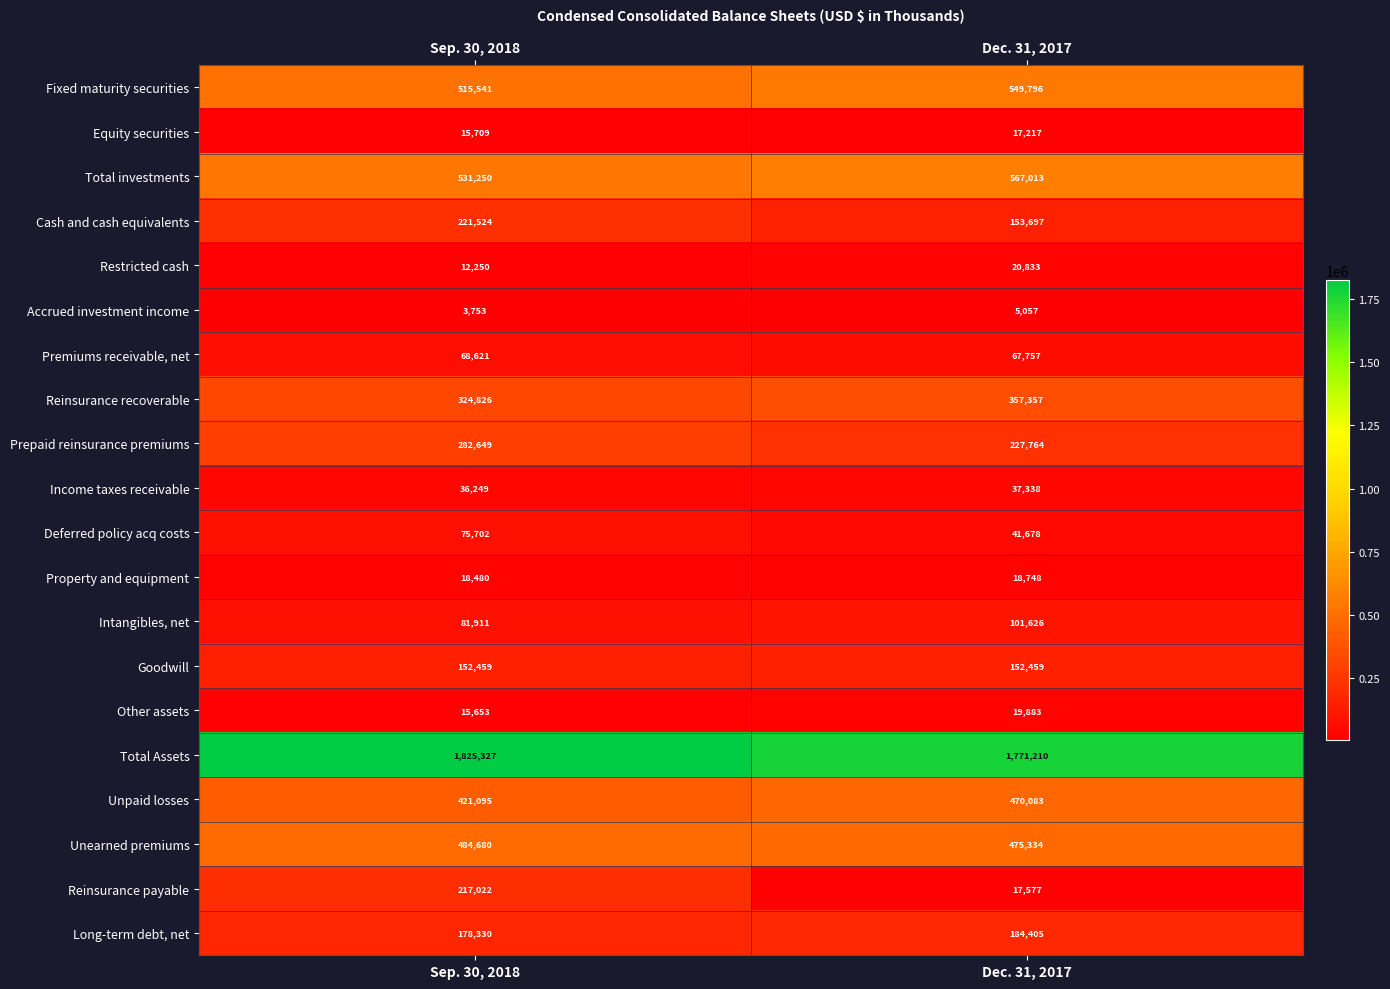

At which label is Total Assets closest to 1798268?

Dec. 31, 2017